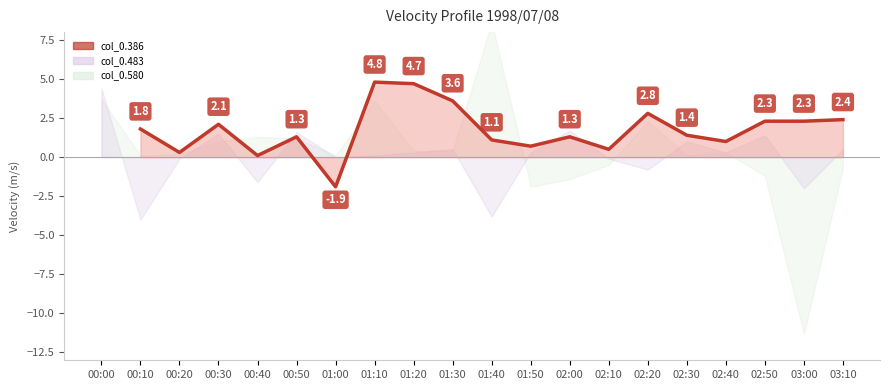

What is the smallest value displayed?

-1.9